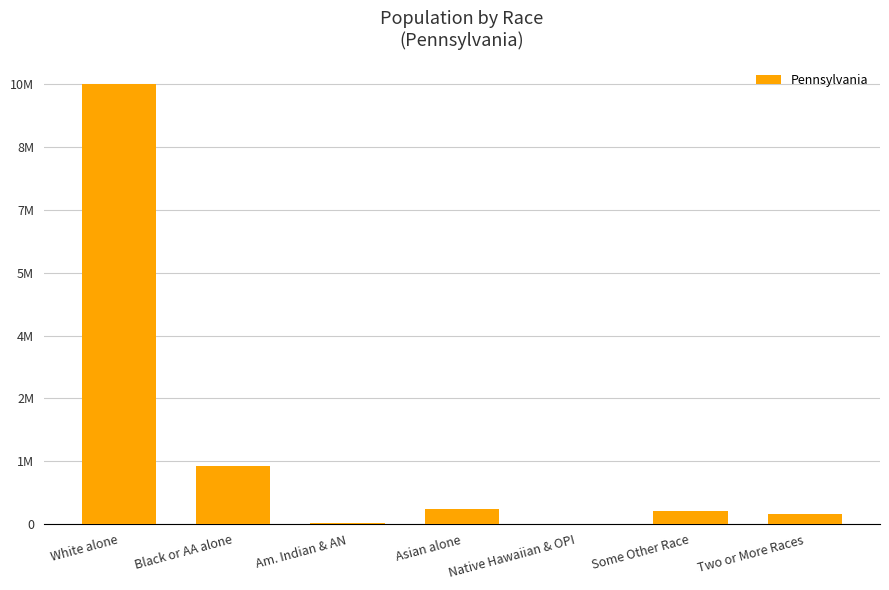

Is it true that the value at Am. Indian & AN is 26843?

True